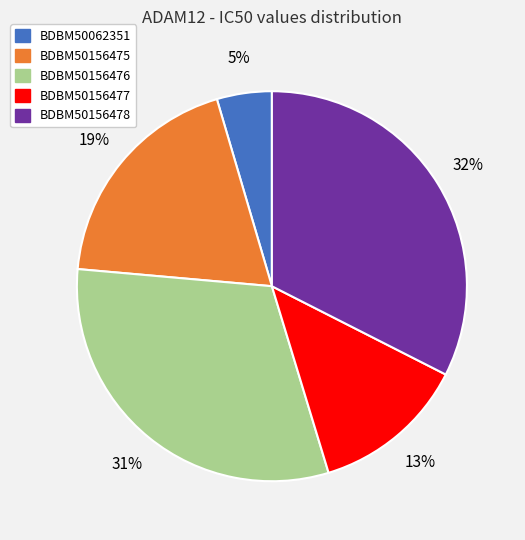

Rank the categories by value from lowest to highest.

BDBM50062351, BDBM50156477, BDBM50156475, BDBM50156476, BDBM50156478